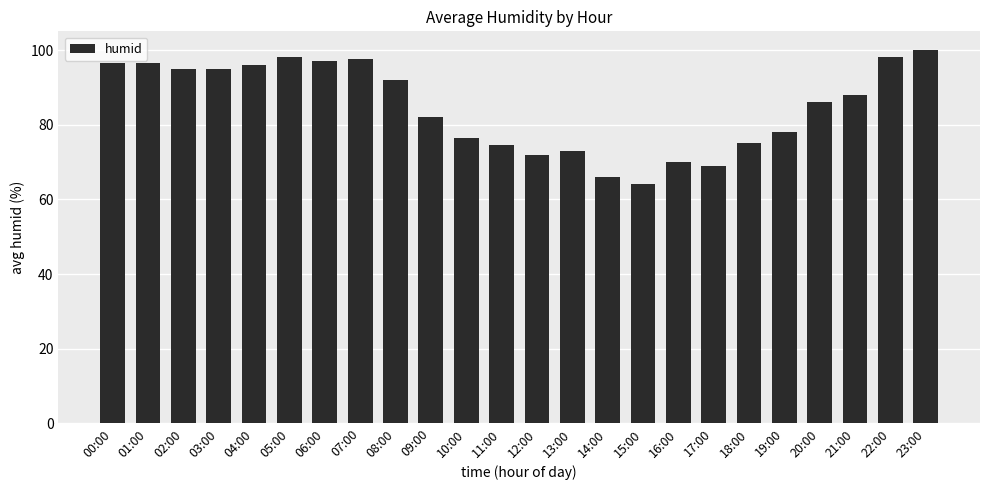

What is the maximum value shown in the chart?

100.0